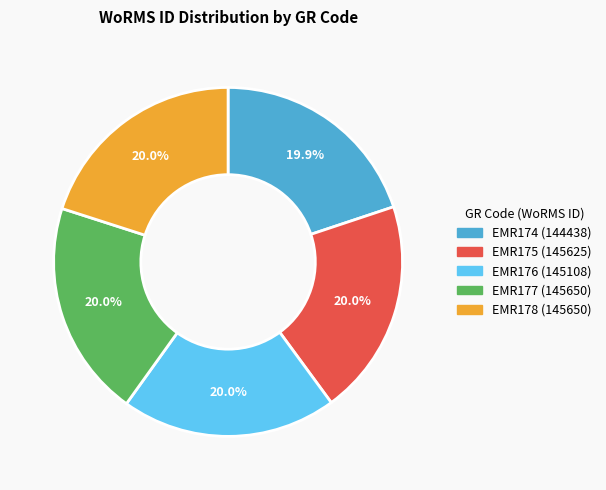

Combined, do EMR174 and EMR176 account for over 50%?

No